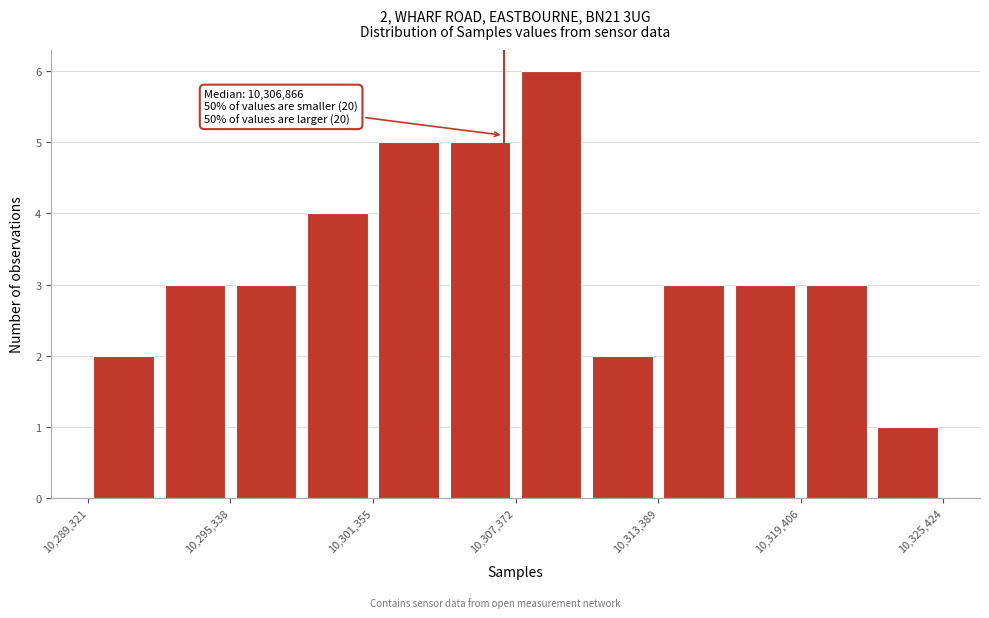

Read against the x-axis, roughly where is the centre of the tallest bar?

10309000